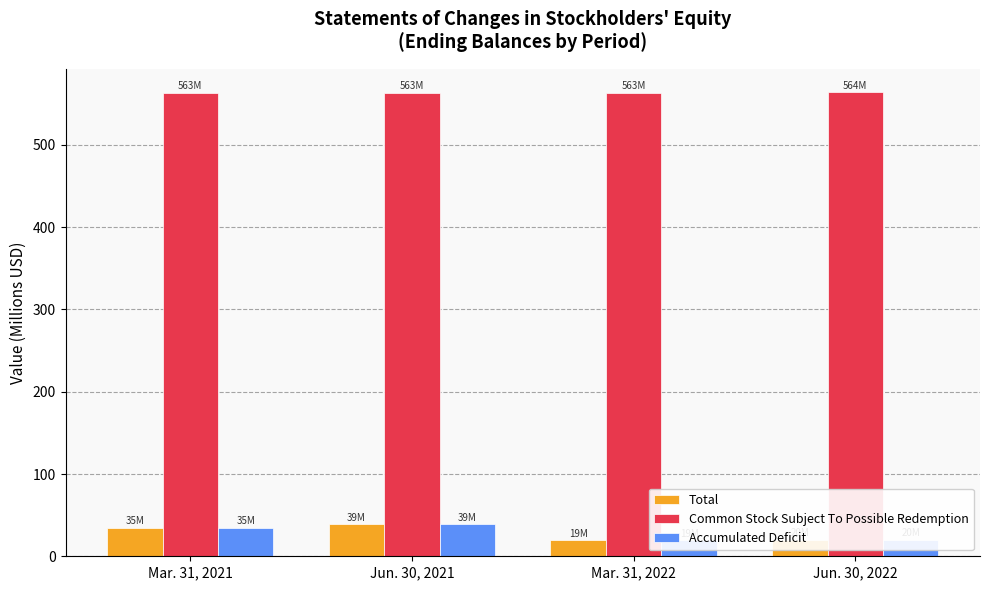

Which has a higher value, Jun. 30, 2022 or Jun. 30, 2021?

Jun. 30, 2021